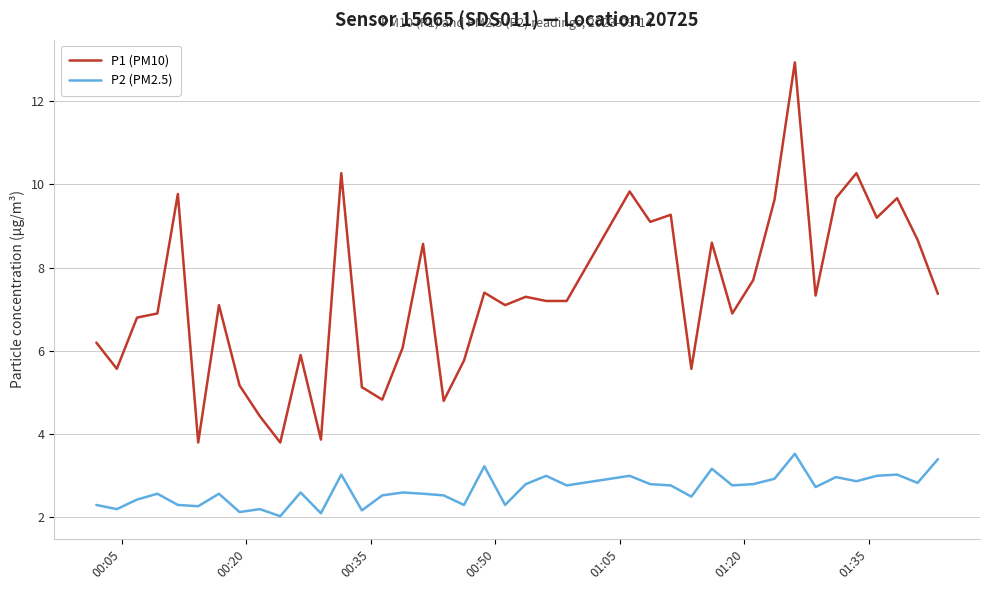

Which series has the widest spread of values?

P1 (PM10)